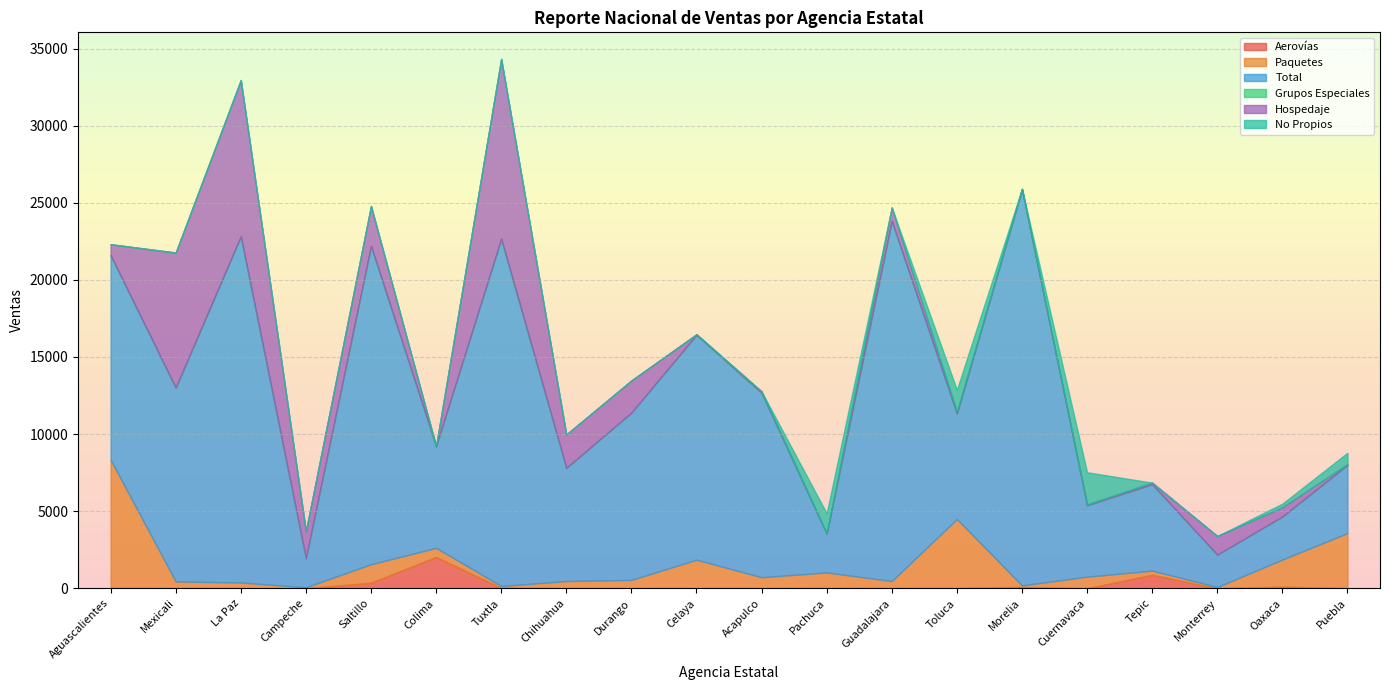

What is the maximum value for Aerovías?

2037.5